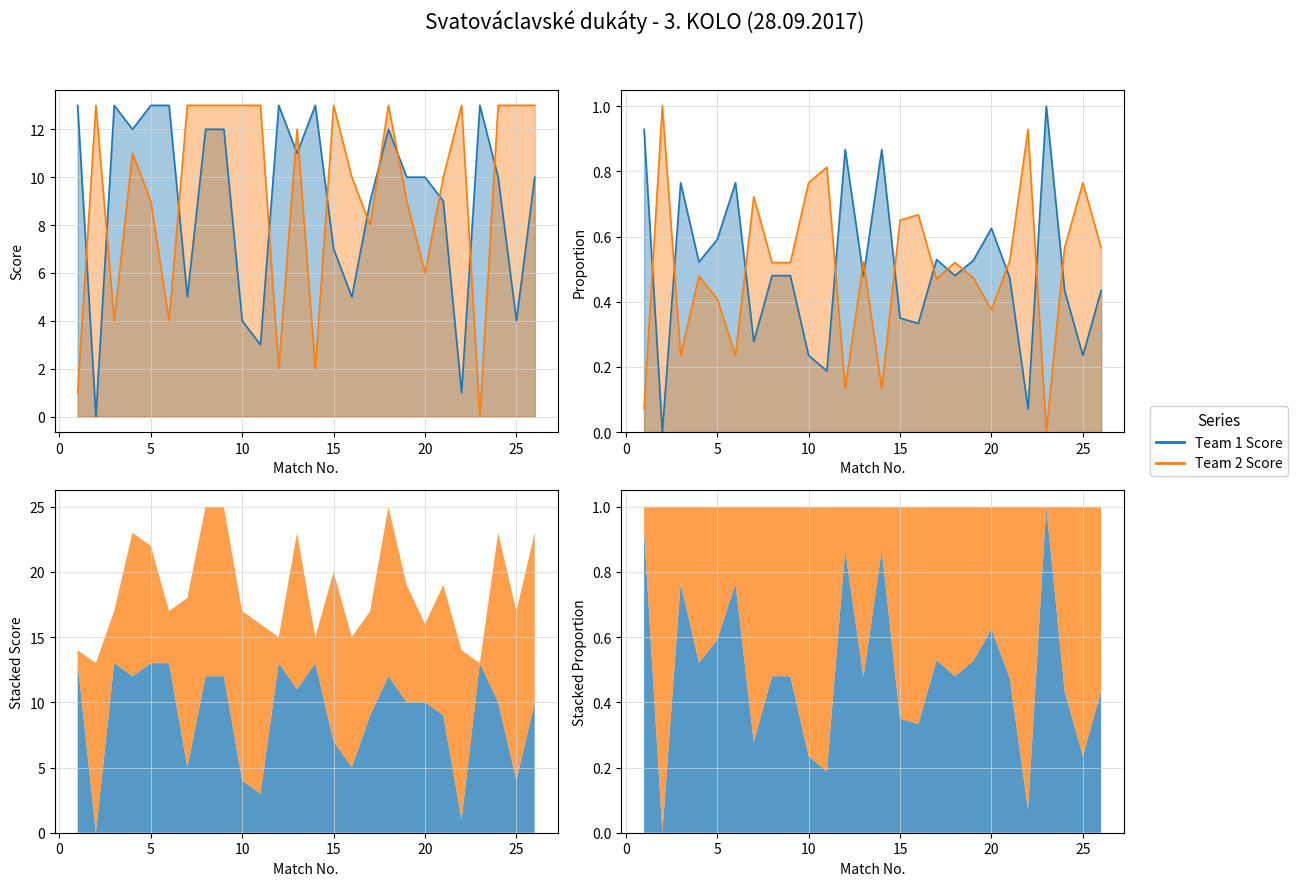

True or false: Team 2 Score has a value of 10 at 16.

True